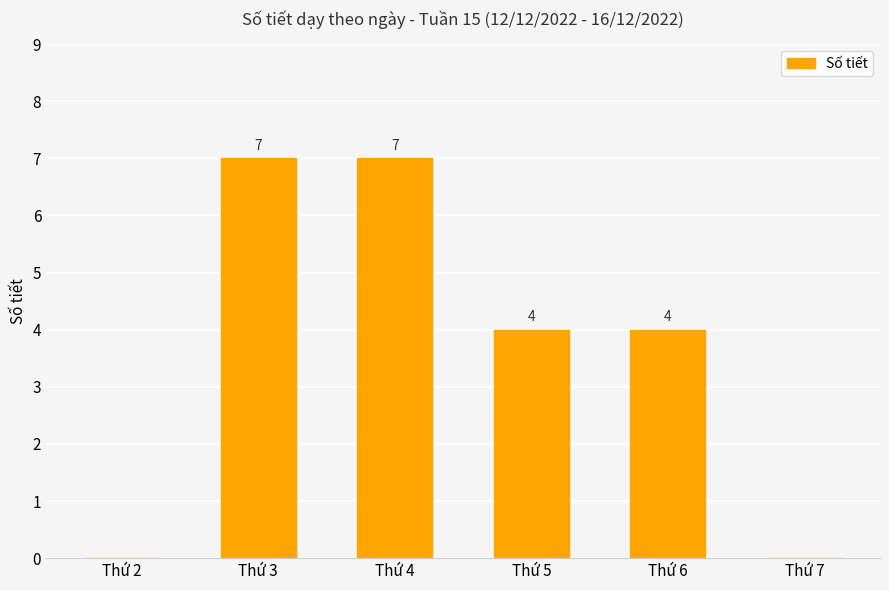

How many positive values are there?

4